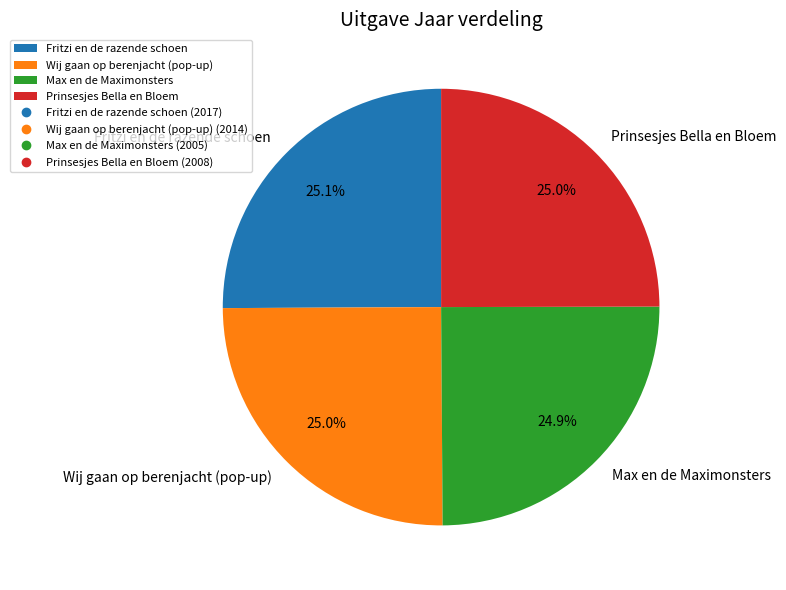

How much of the chart is everything except Fritzi en de razende schoen?

74.9%